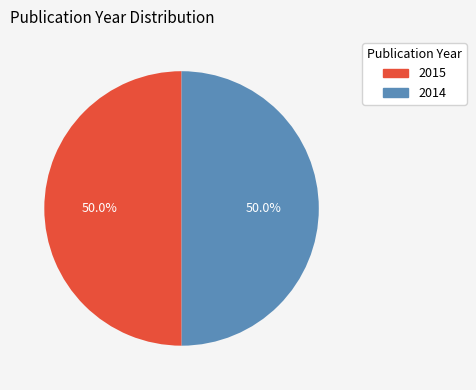

What percentage do 2014 and 2015 together represent?

100.0%